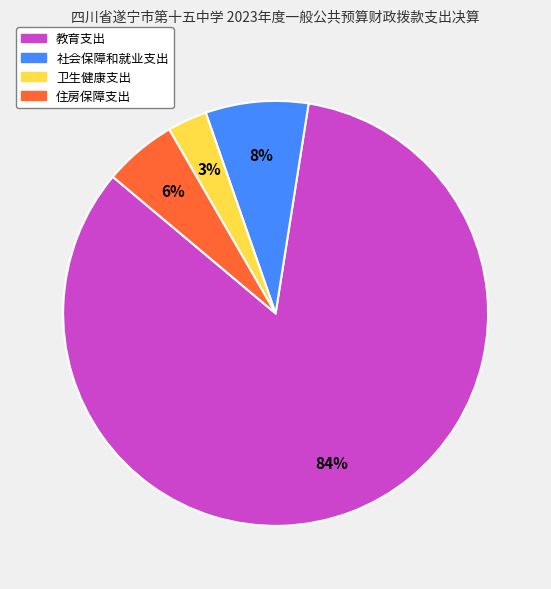

To the nearest percent, what is the average slice percentage?

25%